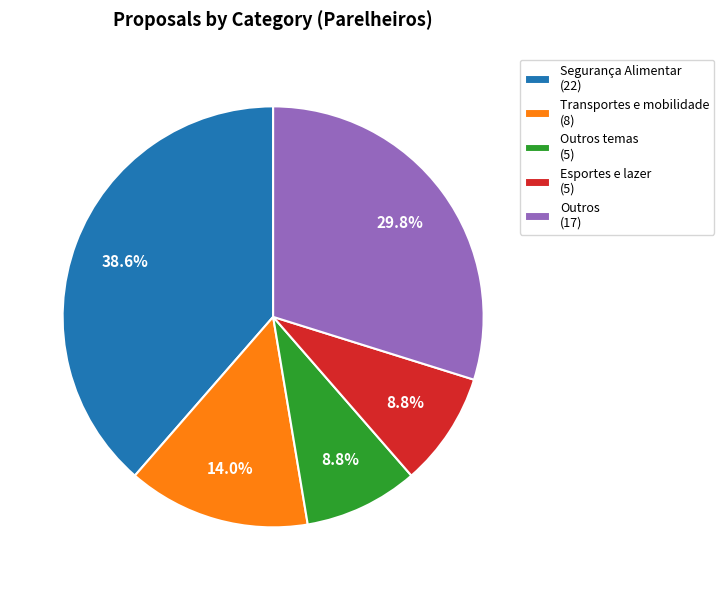

Combined, do Segurança Alimentar (22) and Transportes e mobilidade (8) account for over 50%?

Yes